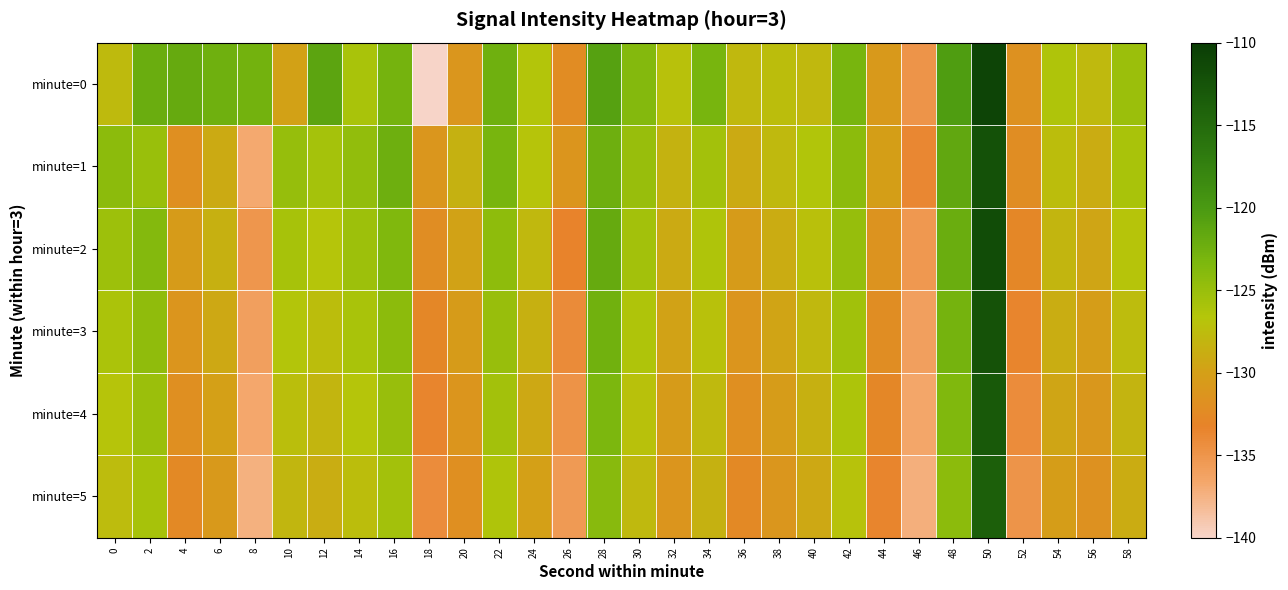

Reading left to right, extract all data points from this chart.

minute=0: 0=-127.6	2=-122.1	4=-121.9	6=-122.5	8=-122.7	10=-129.9	12=-121.2	14=-125.9	16=-122.8	18=-140.2	20=-131.0	22=-122.5	24=-126.6	26=-132.2	28=-120.8	30=-123.7	32=-127.0	34=-123.0	36=-127.9	38=-127.4	40=-127.9	42=-123.1	44=-130.6	46=-134.9	48=-120.4	50=-110.9	52=-131.6	54=-126.3	56=-127.8	58=-125.2
minute=1: 0=-124.2	2=-125.0	4=-131.9	6=-129.1	8=-136.7	10=-124.8	12=-125.7	14=-124.6	16=-122.4	18=-131.0	20=-128.5	22=-123.1	24=-126.8	26=-131.2	28=-122.4	30=-124.9	32=-128.3	34=-125.6	36=-129.1	38=-127.8	40=-126.5	42=-124.2	44=-130.1	46=-133.7	48=-121.5	50=-112.3	52=-132.1	54=-127.4	56=-128.9	58=-126.0
minute=2: 0=-125.3	2=-123.8	4=-130.4	6=-128.6	8=-135.1	10=-125.9	12=-126.7	14=-125.3	16=-123.5	18=-132.1	20=-129.8	22=-124.3	24=-127.9	26=-133.4	28=-121.9	30=-125.7	32=-129.1	34=-126.3	36=-130.5	38=-128.9	40=-127.2	42=-124.8	44=-131.4	46=-135.2	48=-122.1	50=-111.7	52=-132.8	54=-128.1	56=-129.5	58=-126.8
minute=3: 0=-126.1	2=-124.5	4=-131.2	6=-129.3	8=-136.0	10=-126.6	12=-127.4	14=-126.0	16=-124.2	18=-132.8	20=-130.5	22=-125.0	24=-128.6	26=-134.1	28=-122.6	30=-126.4	32=-129.8	34=-127.0	36=-131.2	38=-129.6	40=-127.9	42=-125.5	44=-132.1	46=-135.9	48=-122.8	50=-112.4	52=-133.5	54=-128.8	56=-130.2	58=-127.5
minute=4: 0=-126.8	2=-125.2	4=-131.9	6=-130.0	8=-136.7	10=-127.3	12=-128.1	14=-126.7	16=-124.9	18=-133.5	20=-131.2	22=-125.7	24=-129.3	26=-134.8	28=-123.3	30=-127.1	32=-130.5	34=-127.7	36=-131.9	38=-130.3	40=-128.6	42=-126.2	44=-132.8	46=-136.6	48=-123.5	50=-113.1	52=-134.2	54=-129.5	56=-130.9	58=-128.2
minute=5: 0=-127.5	2=-125.9	4=-132.6	6=-130.7	8=-137.4	10=-128.0	12=-128.8	14=-127.4	16=-125.6	18=-134.2	20=-131.9	22=-126.4	24=-130.0	26=-135.5	28=-124.0	30=-127.8	32=-131.2	34=-128.4	36=-132.6	38=-131.0	40=-129.3	42=-126.9	44=-133.5	46=-137.3	48=-124.2	50=-113.8	52=-134.9	54=-130.2	56=-131.6	58=-128.9